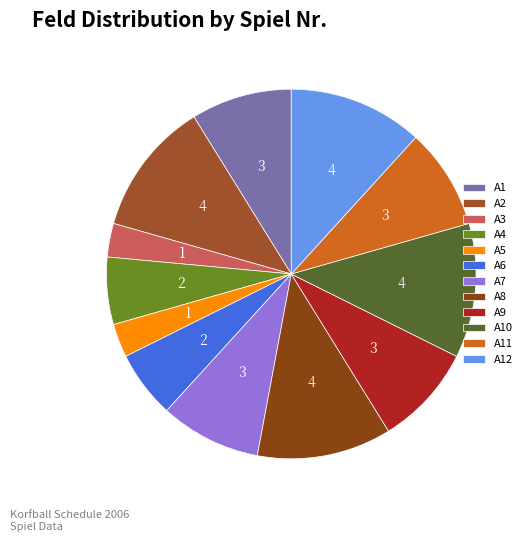

How much of the chart is everything except A1?

91.2%